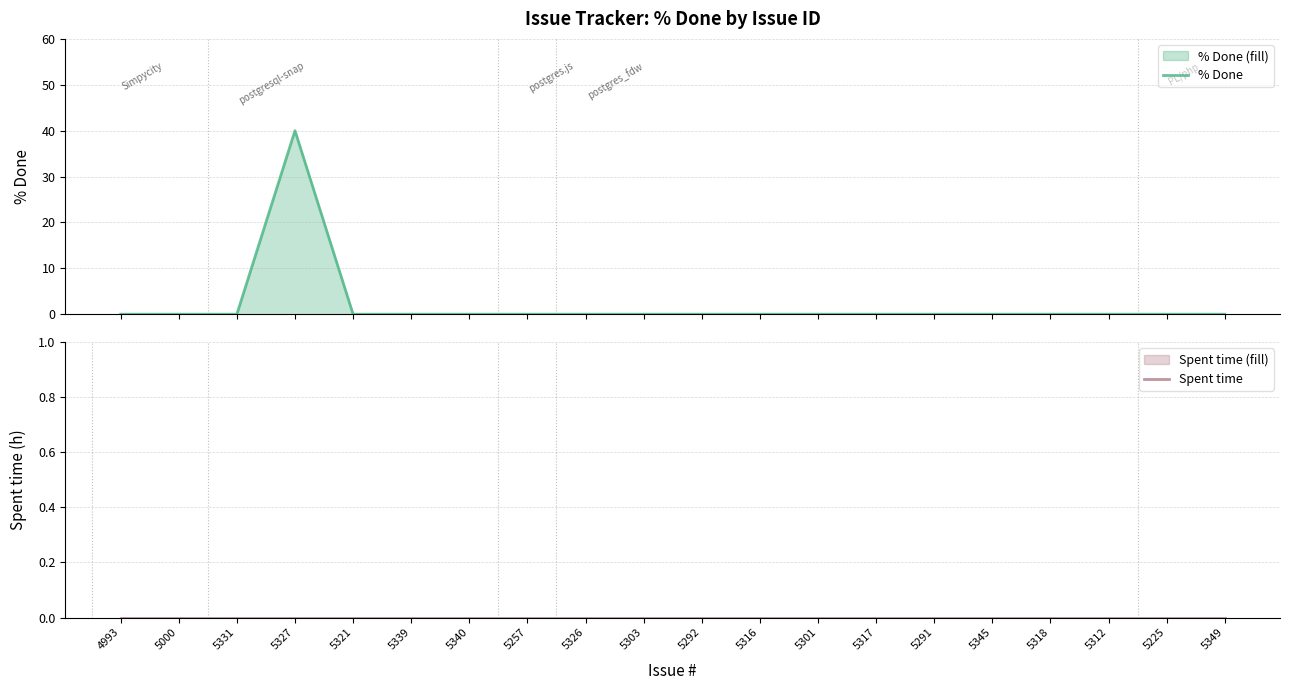

Reading left to right, transcribe all the data shown in this chart.

% Done: 0	0	0	40	0	0	0	0	0	0	0	0	0	0	0	0	0	0	0	0
Spent time: 0	0	0	0	0	0	0	0	0	0	0	0	0	0	0	0	0	0	0	0